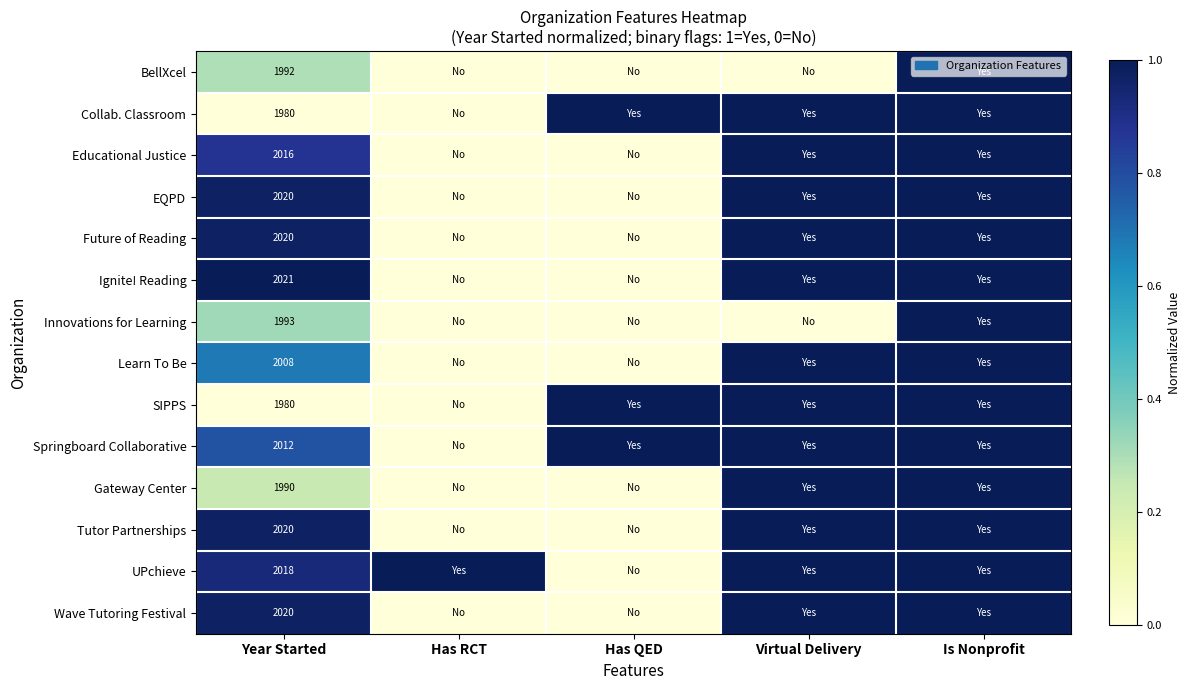

The value of EQPD at Year Started is 1389. True or false?

False